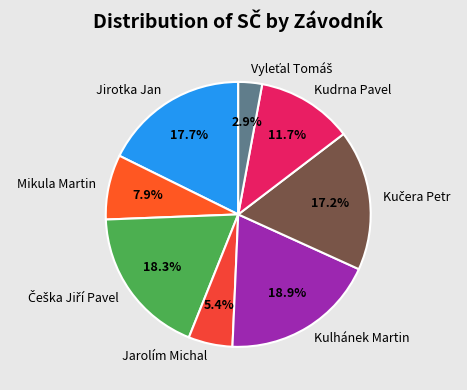

Combined, do Kudrna Pavel and Jirotka Jan account for over 50%?

No